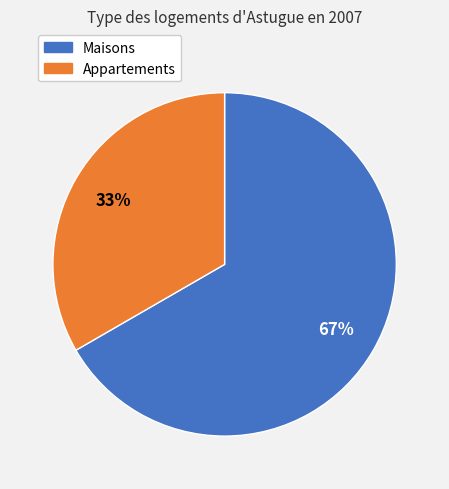

Approximately how many times larger is the value at Appartements compared to Maisons?

0.5